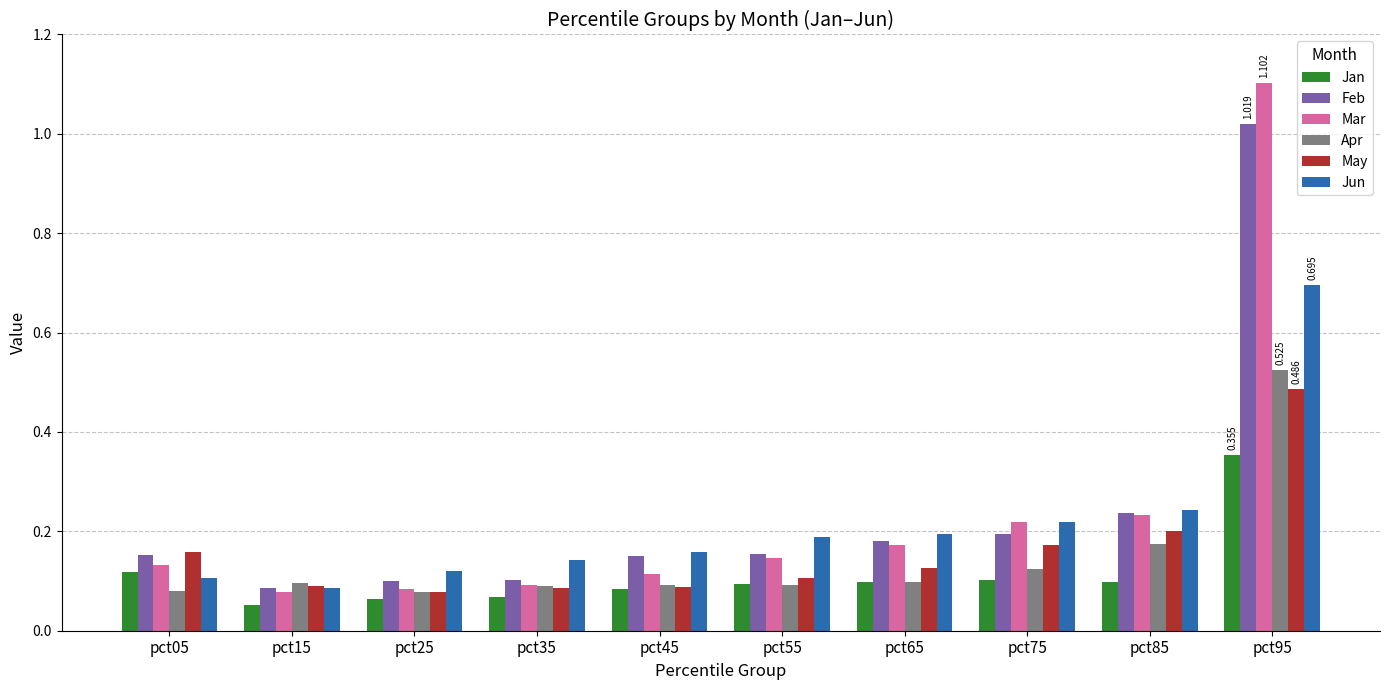

The value of Apr at pct25 is 0.0. True or false?

False